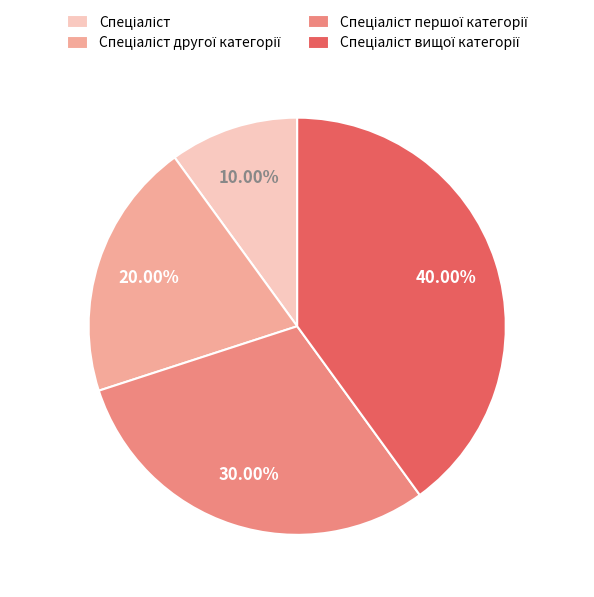

Is there any slice that represents more than half of the pie?

No